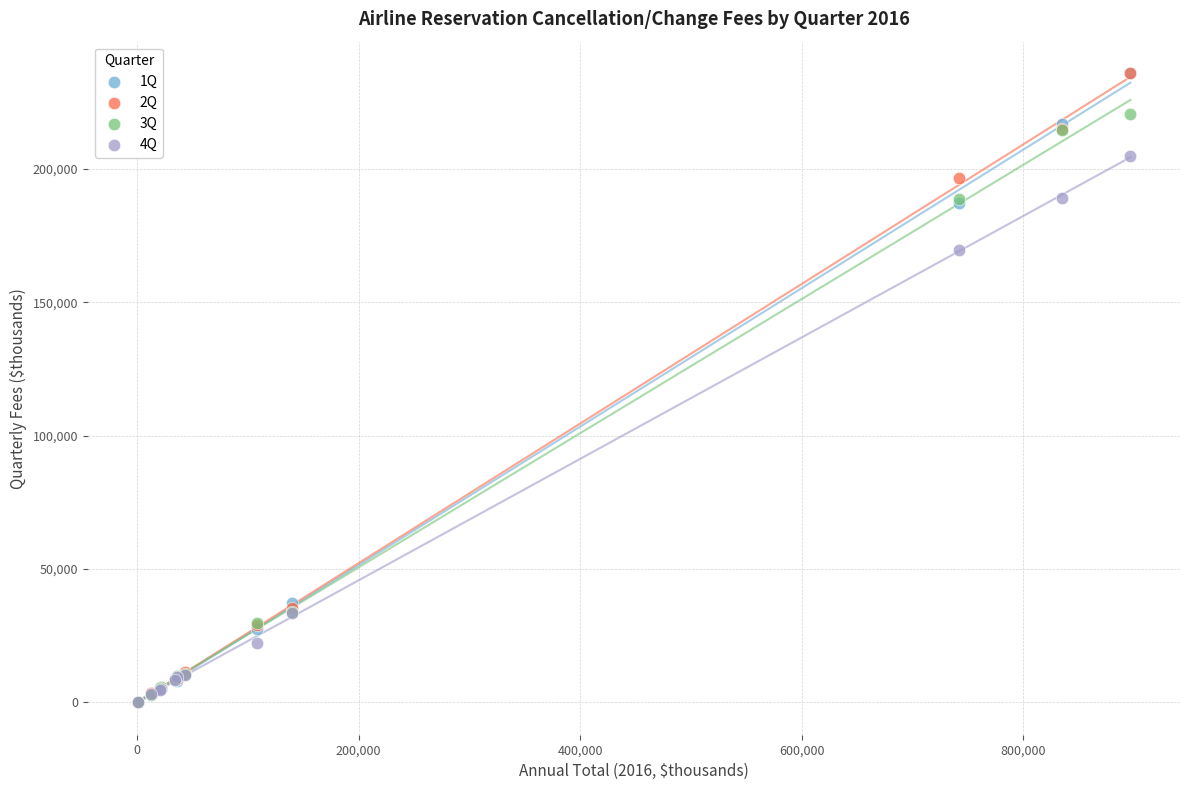

Which series has the largest Y range (max minus min)?

1Q